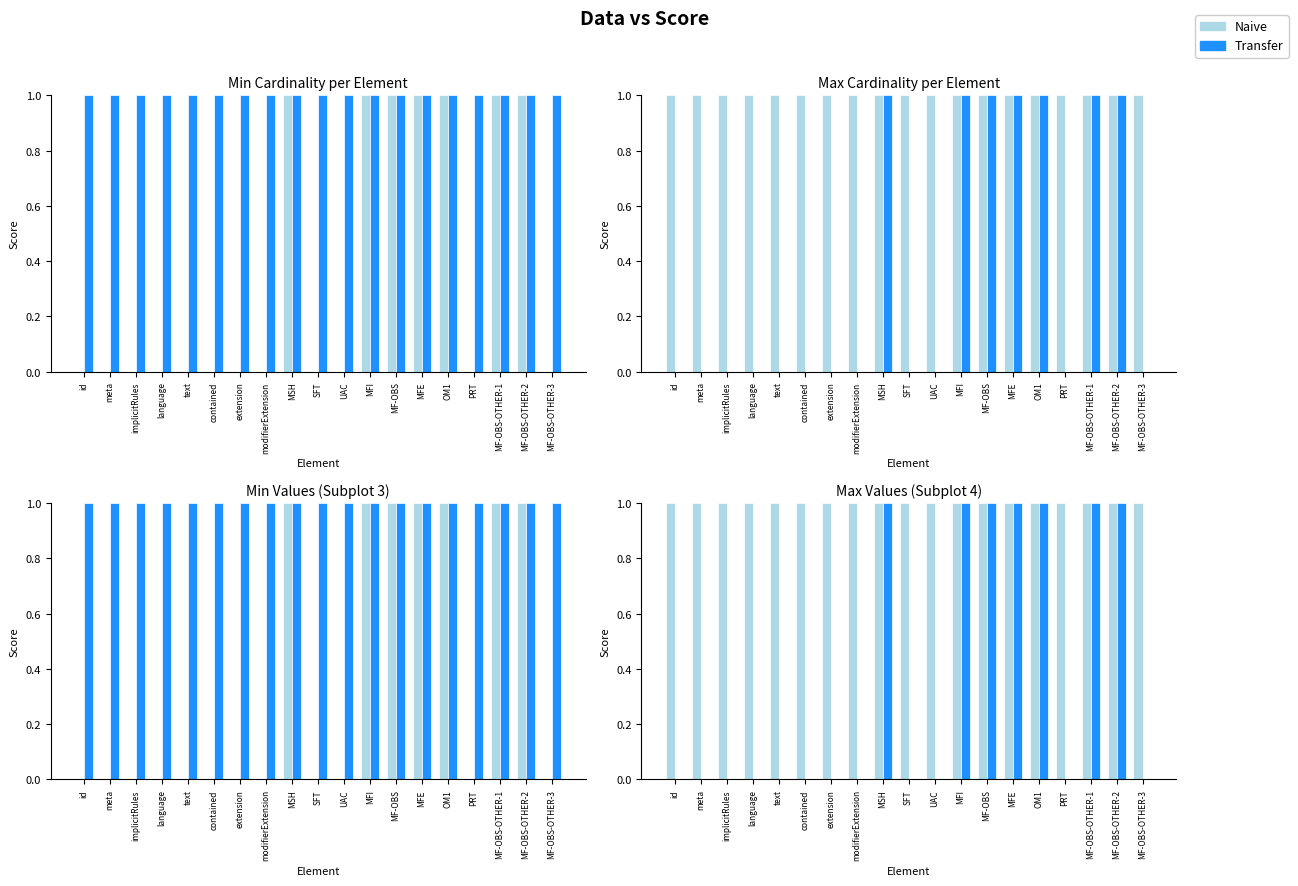

Which series changed the most between text and MFI?

Transfer